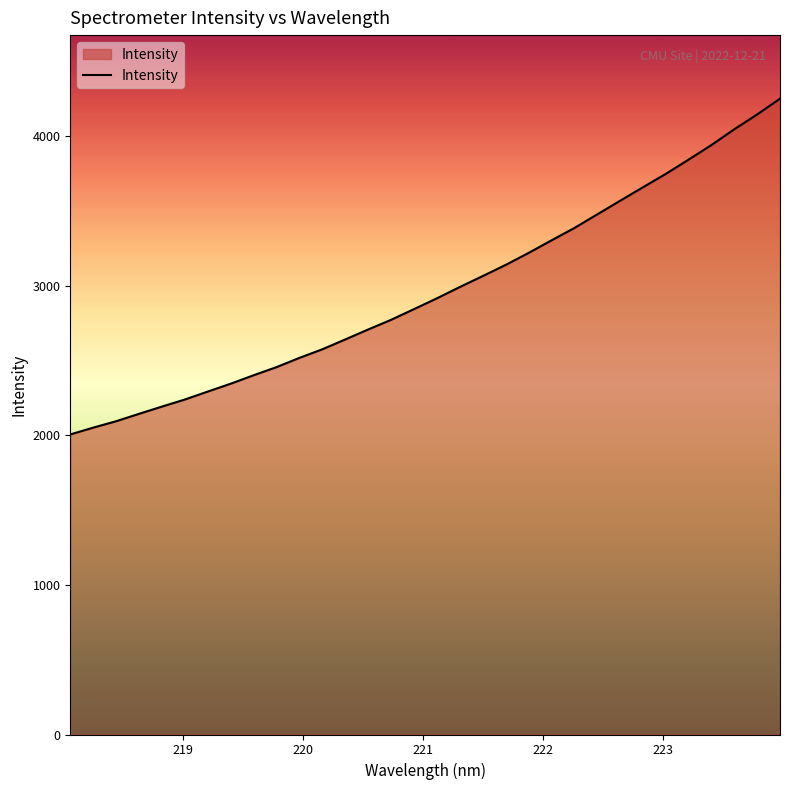

What is the average value?

2968.6